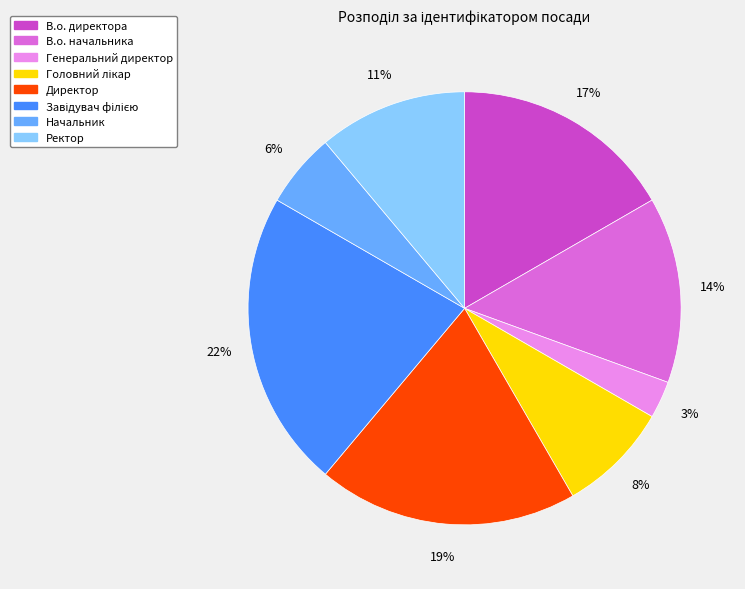

The В.о. директора slice represents 17% of the pie. True or false?

True